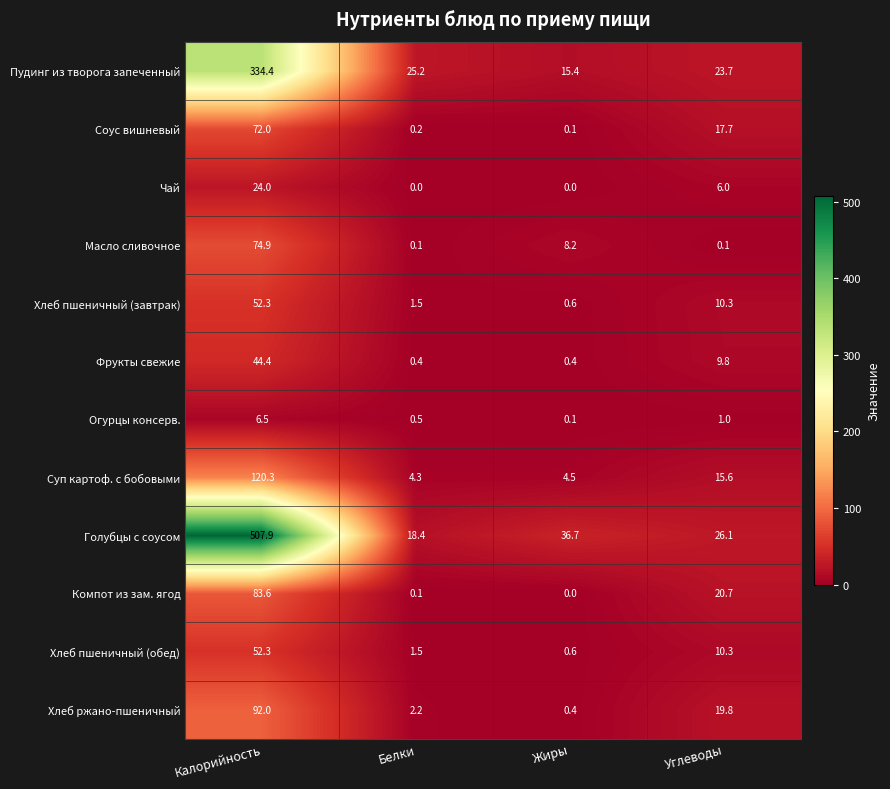

What is the average value of the Пудинг из творога запеченный series?

99.7